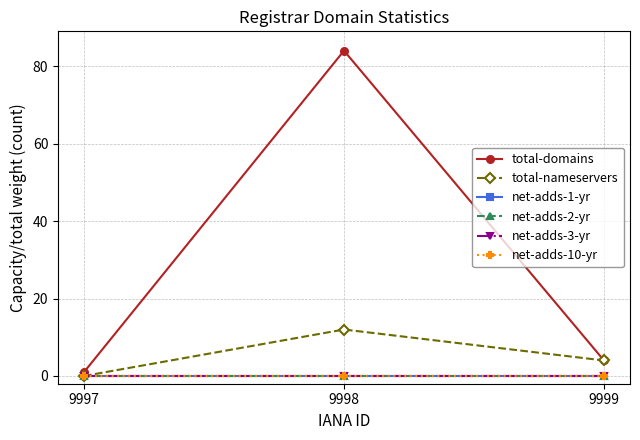

What is the spread (max minus min) of values at 9999?

4